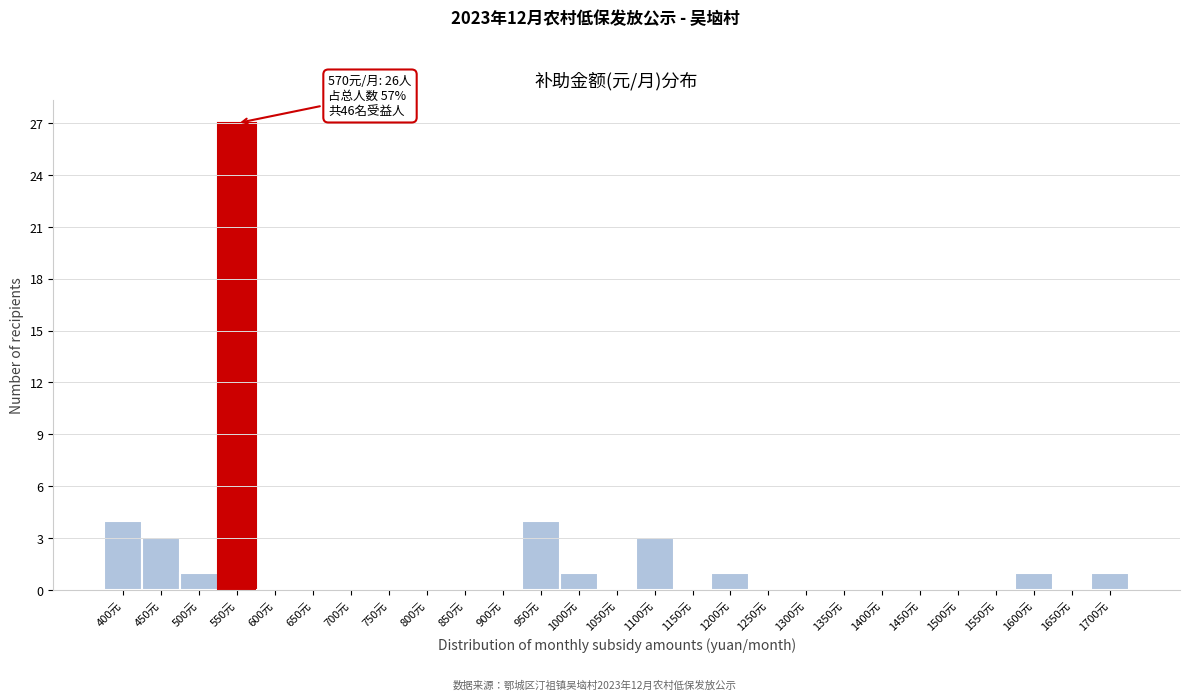

Reading left to right, list all the values displayed in this chart.

400元=4	450元=3	500元=1	550元=27	600元=0	650元=0	700元=0	750元=0	800元=0	850元=0	900元=0	950元=4	1000元=1	1050元=0	1100元=3	1150元=0	1200元=1	1250元=0	1300元=0	1350元=0	1400元=0	1450元=0	1500元=0	1550元=0	1600元=1	1650元=0	1700元=1